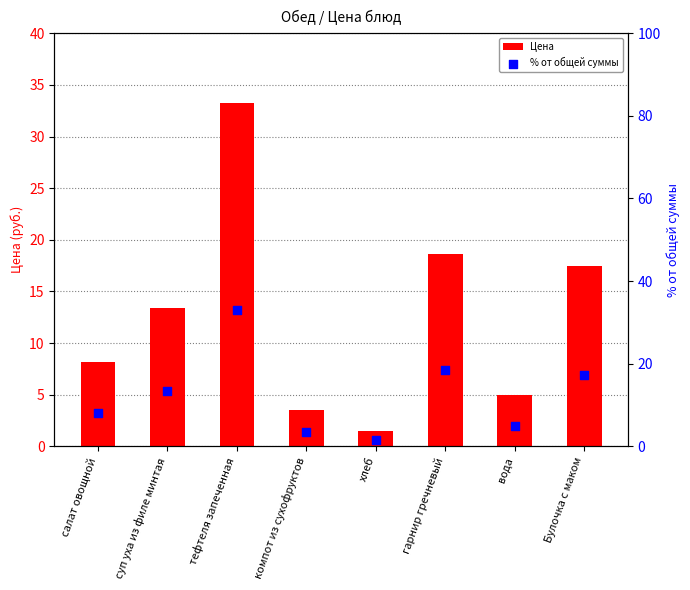

Which series has the largest total across all categories?

Цена